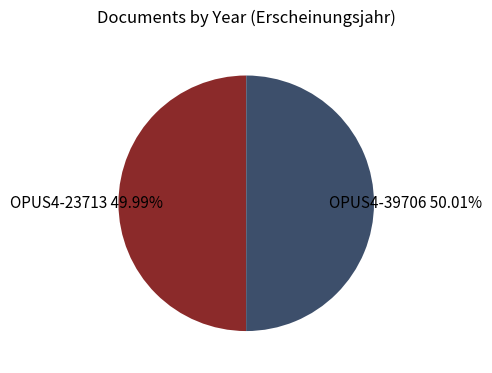

Approximately how many times larger is the value at OPUS4-23713 compared to OPUS4-39706?

1.0